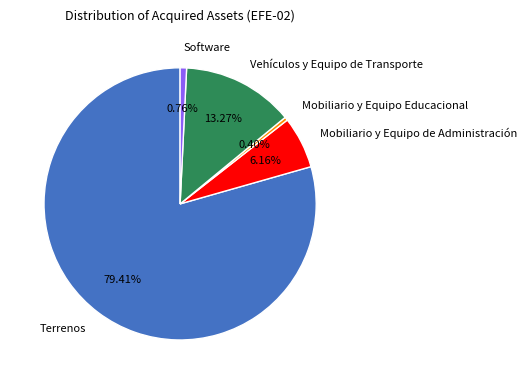

What is the total percentage of Terrenos and Mobiliario y Equipo de Administración?

85.6%